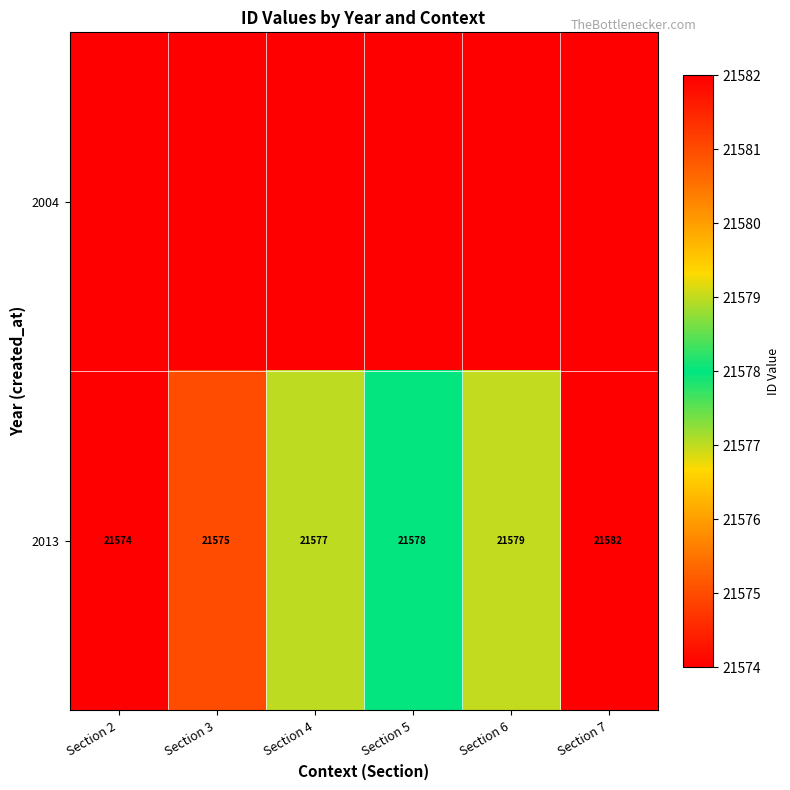

What is the total value across all series at Section 6?

43153